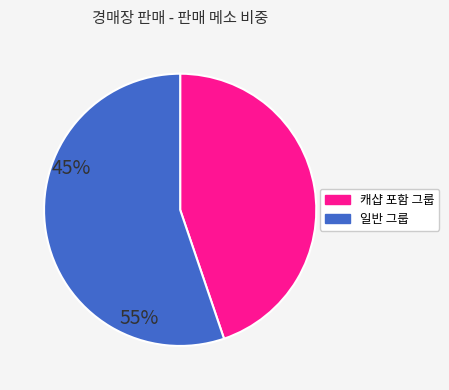

Does any single category account for the majority?

Yes